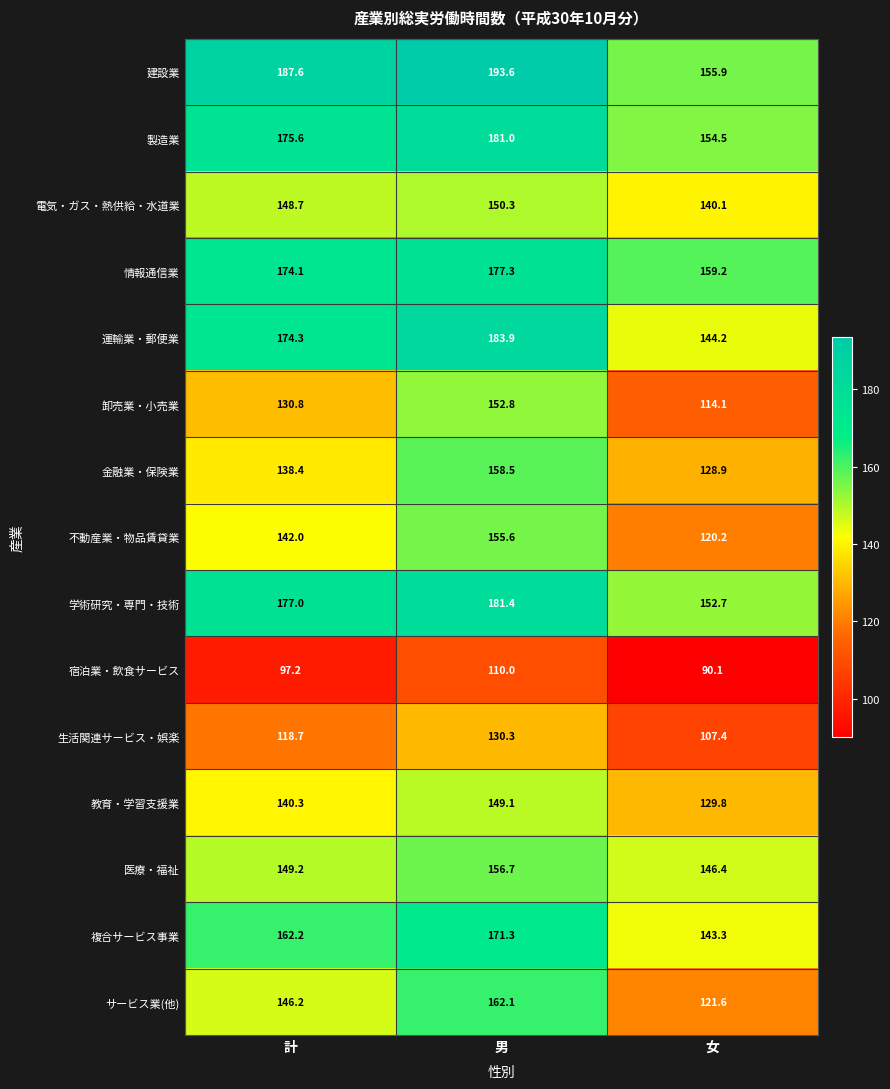

Which label corresponds to the largest value in the chart?

男